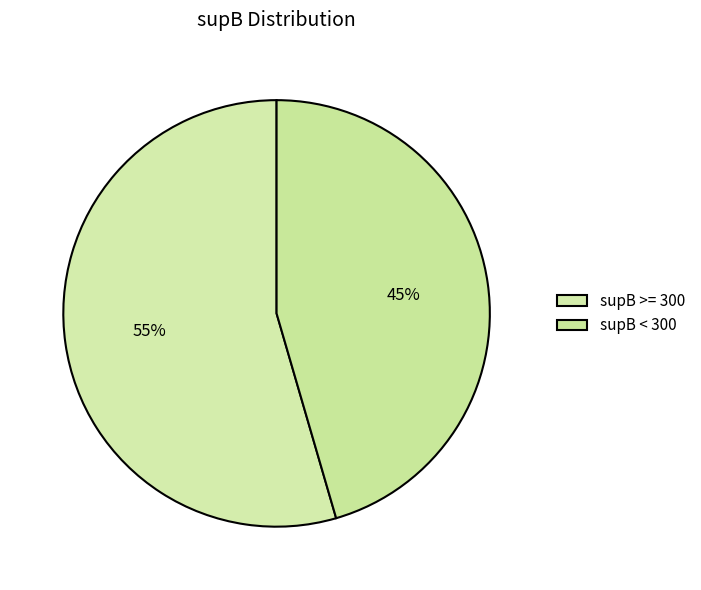

How many slices are in this pie chart?

2